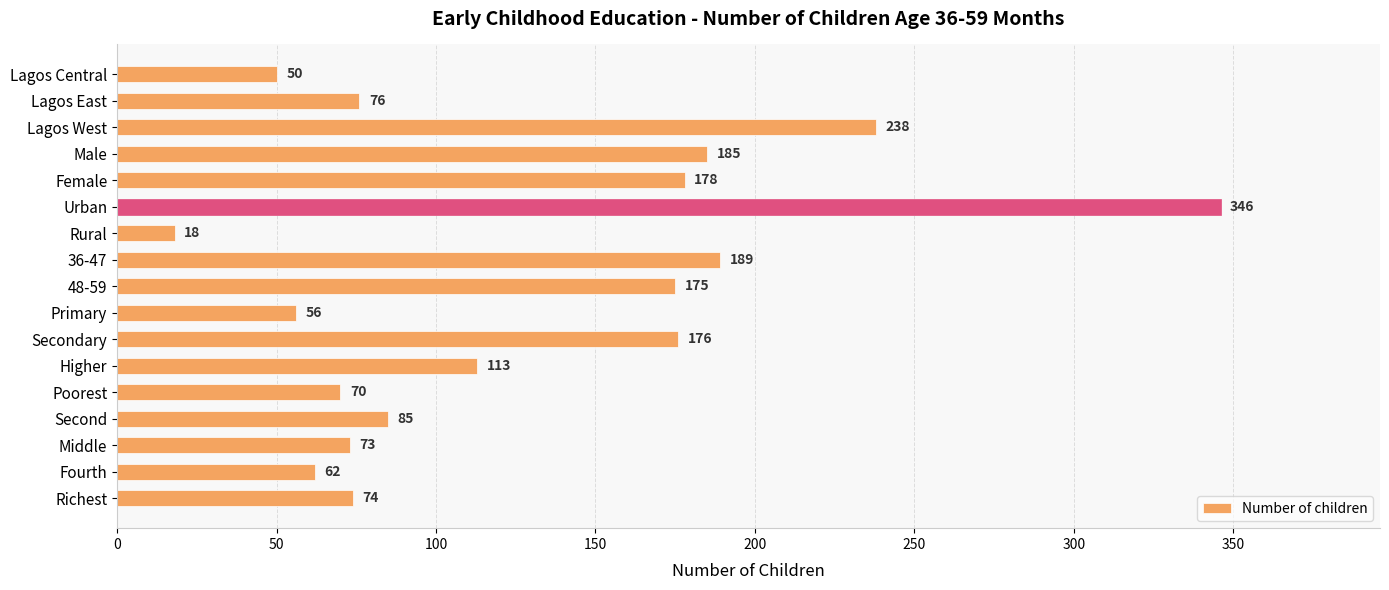

How many categories are shown in the chart?

17